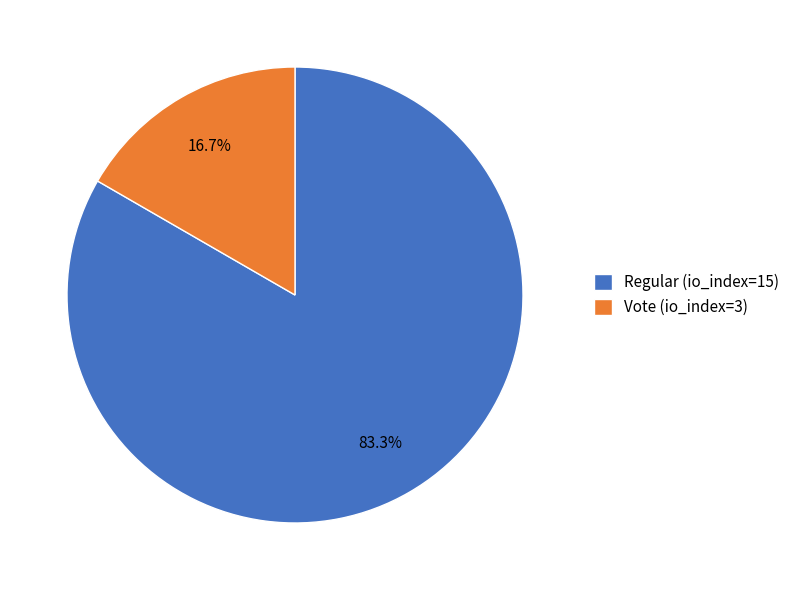

What is the majority slice?

Regular (io_index=15)